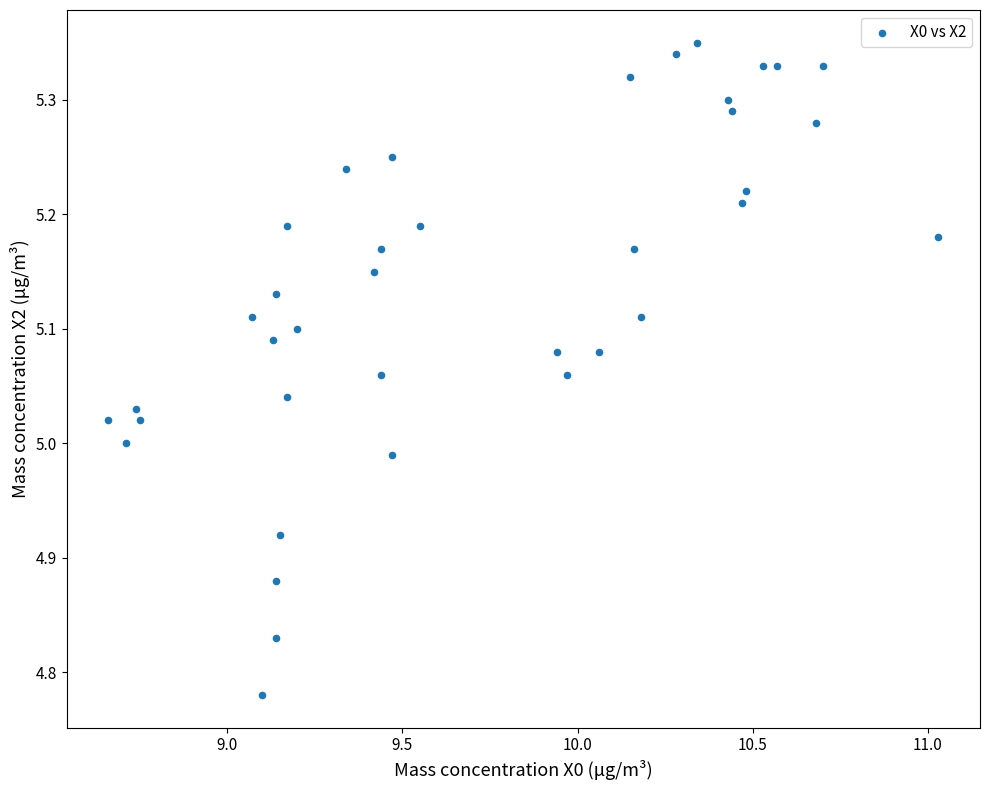

What is the range of Y values (max minus min)?

0.6